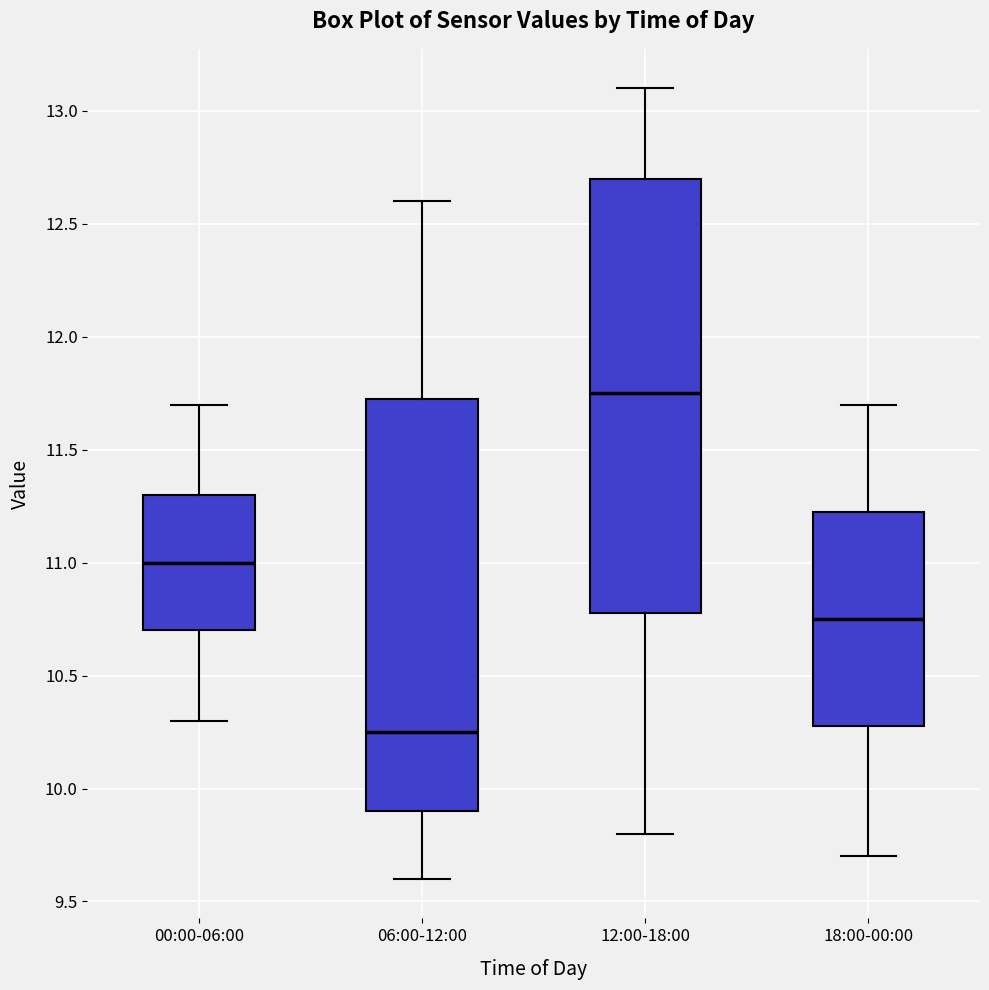

Reading left to right, transcribe this box plot: for each box, give where its median line is, the range the box spans, and where its two whiskers end, as read against the y-axis. The values are not printed on the chart, so give them approximately, as read against the axis.

00:00-06:00: median 11.00, box 10.70 to 11.30, whiskers 10.30 to 11.70
06:00-12:00: median 10.25, box 9.90 to 11.75, whiskers 9.60 to 12.60
12:00-18:00: median 11.75, box 10.80 to 12.70, whiskers 9.80 to 13.10
18:00-00:00: median 10.75, box 10.30 to 11.25, whiskers 9.70 to 11.70